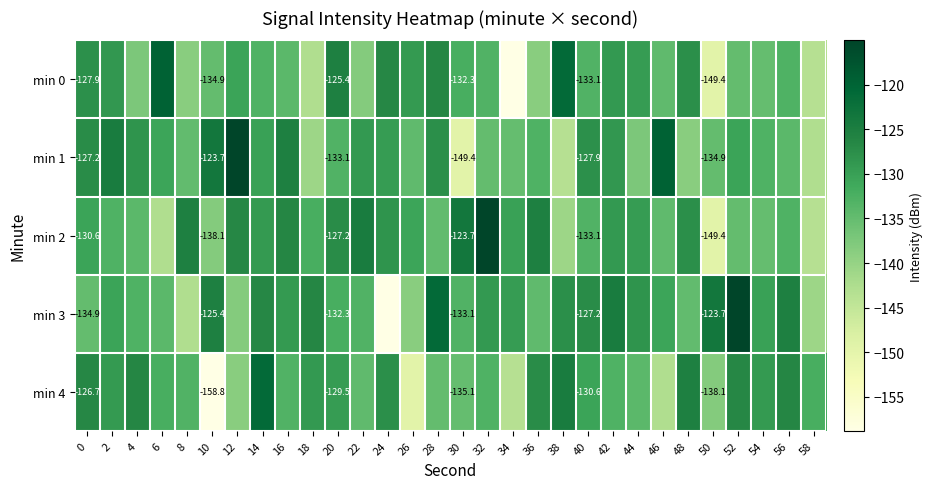

Count the number of categories in the chart.

30